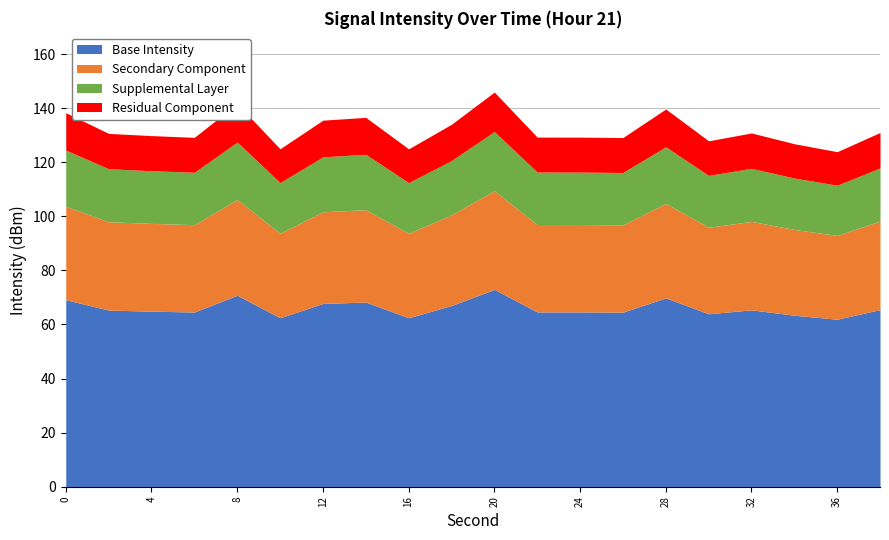

What is the total value across all series at 4?

129.8